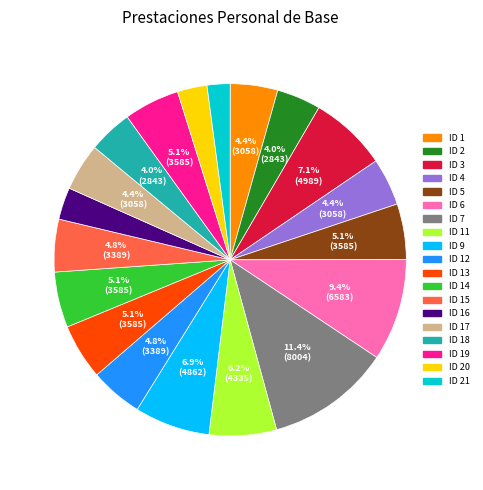

How many slices are in this pie chart?

19